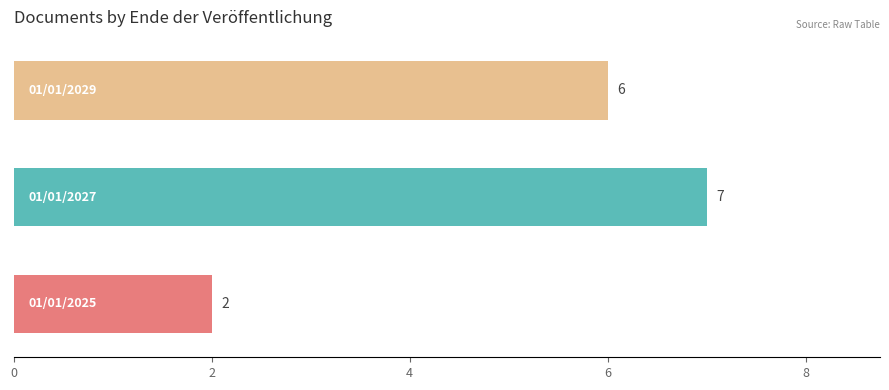

Reading left to right, extract all data points from this chart.

01/01/2025=2	01/01/2027=7	01/01/2029=6